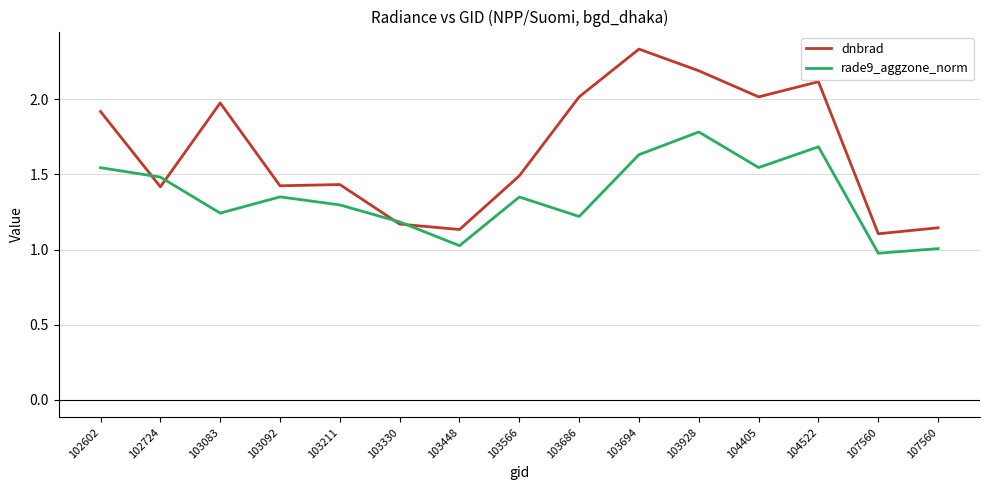

What is the spread (max minus min) of values at 103686?

0.8